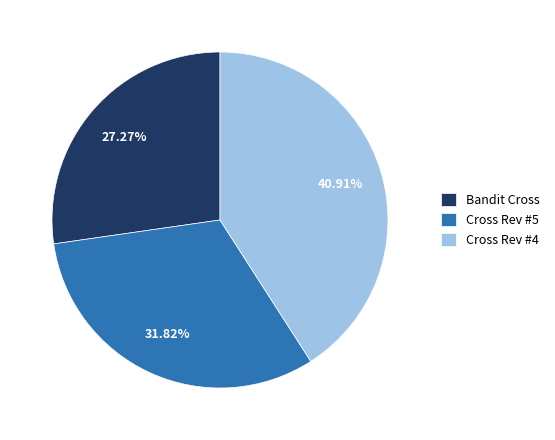

Does any single category account for the majority?

No